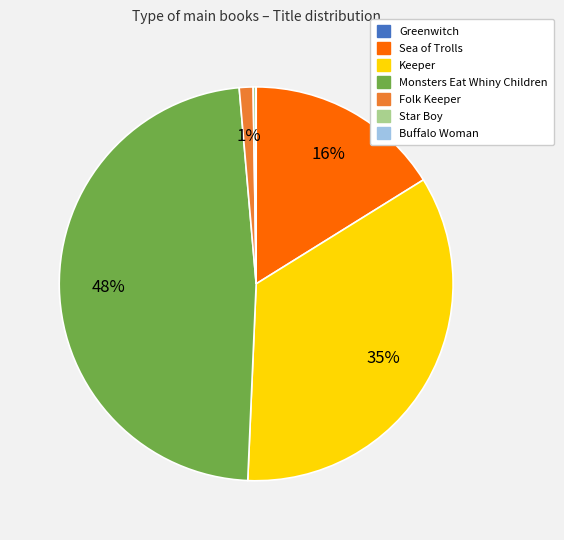

To the nearest percent, what is the difference between the largest and smallest slice percentages?

48%